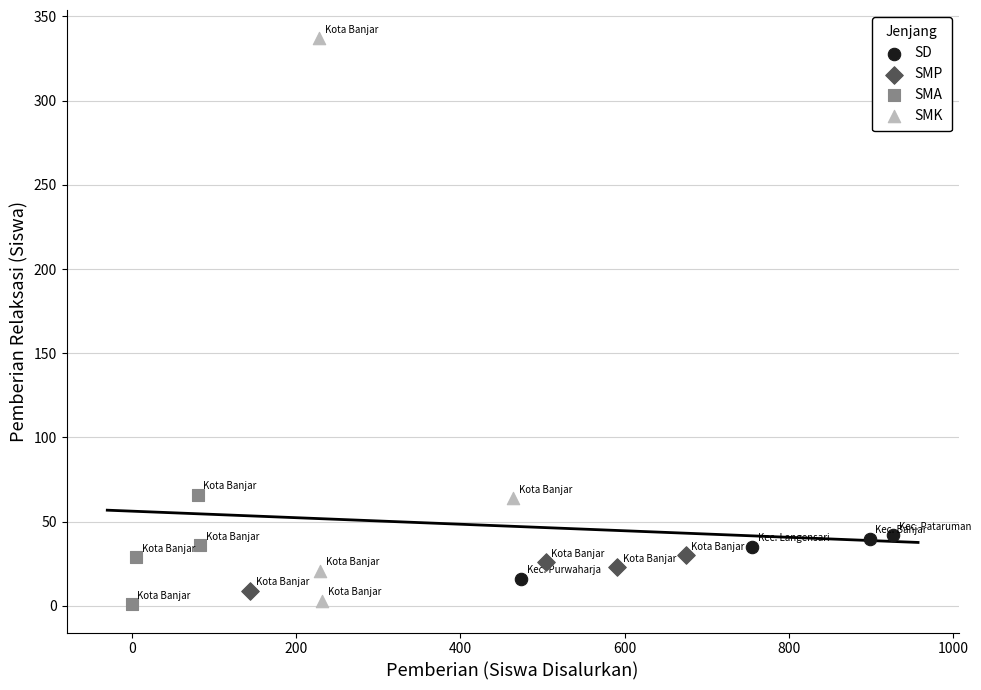

Which series has the largest Y range (max minus min)?

SMK